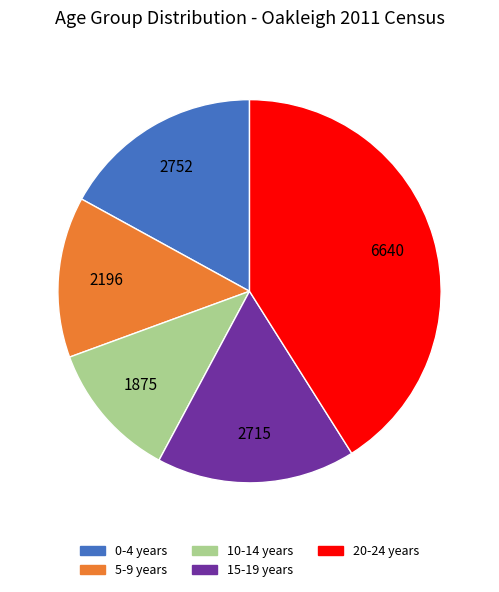

Which category has the biggest portion of the pie?

20-24 years